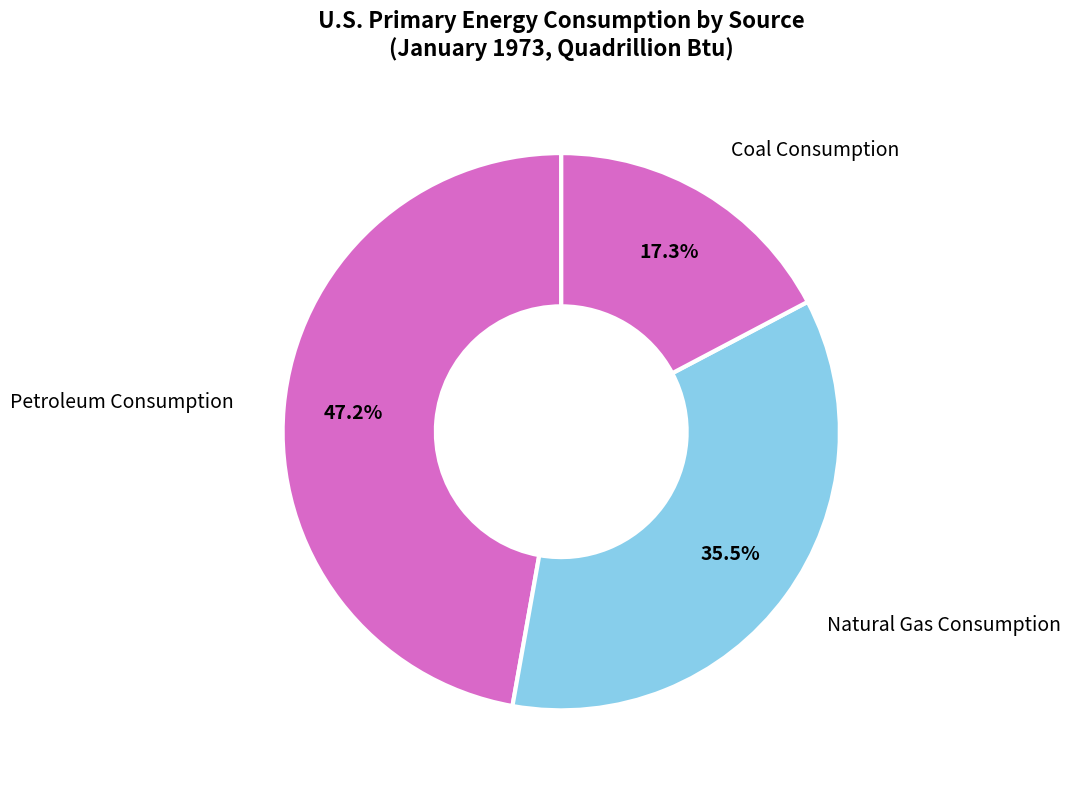

What is the total percentage of Coal Consumption and Petroleum Consumption?

64.5%